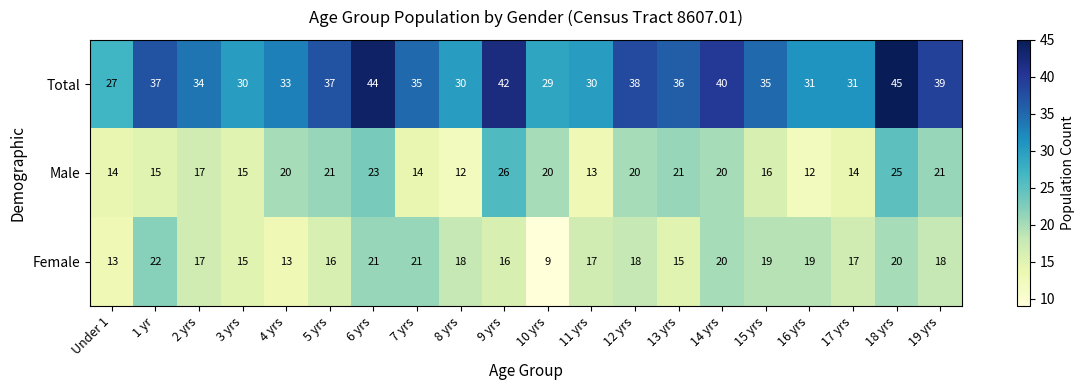

Rank the series at 13 yrs from highest to lowest value.

Total, Male, Female